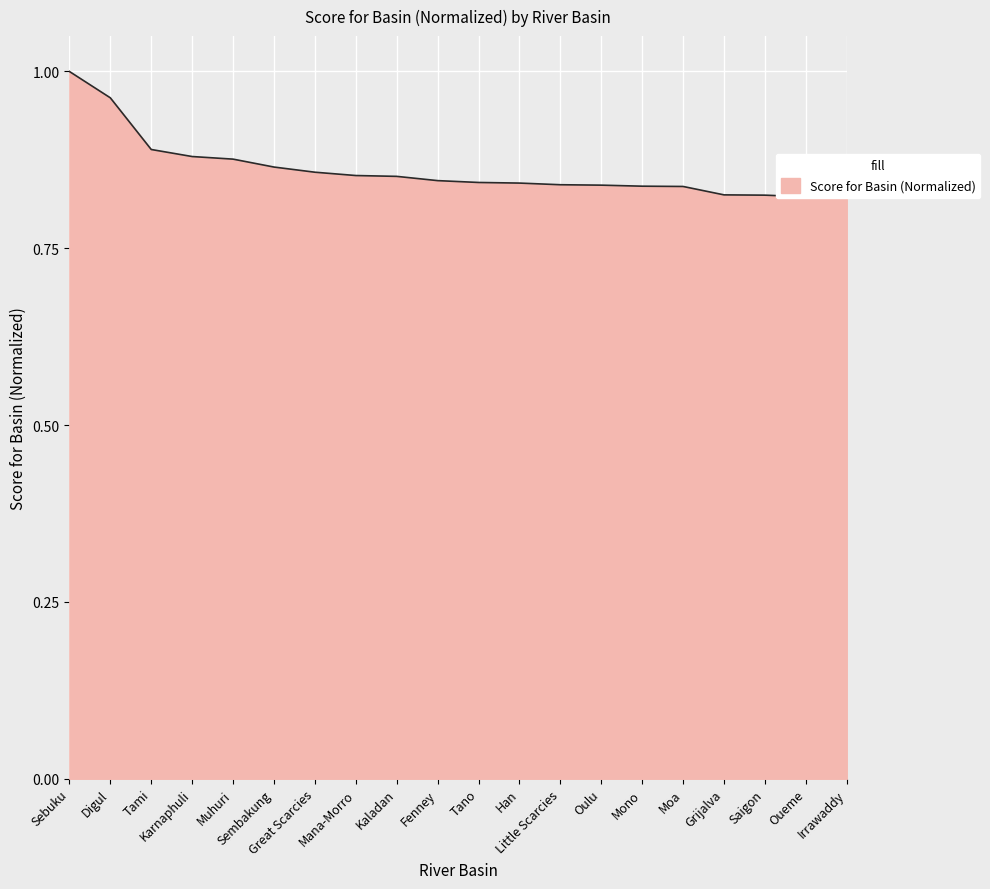

Reading right to left, transcribe all the data shown in this chart.

0.8	0.8	0.8	0.8	0.8	0.8	0.8	0.8	0.8	0.8	0.8	0.9	0.9	0.9	0.9	0.9	0.9	0.9	1.0	1.0